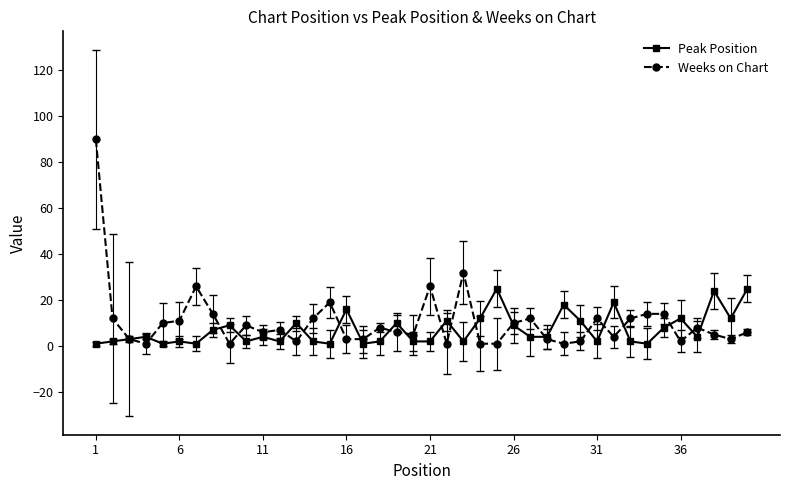

Which series has the largest range (max minus min)?

Weeks on Chart